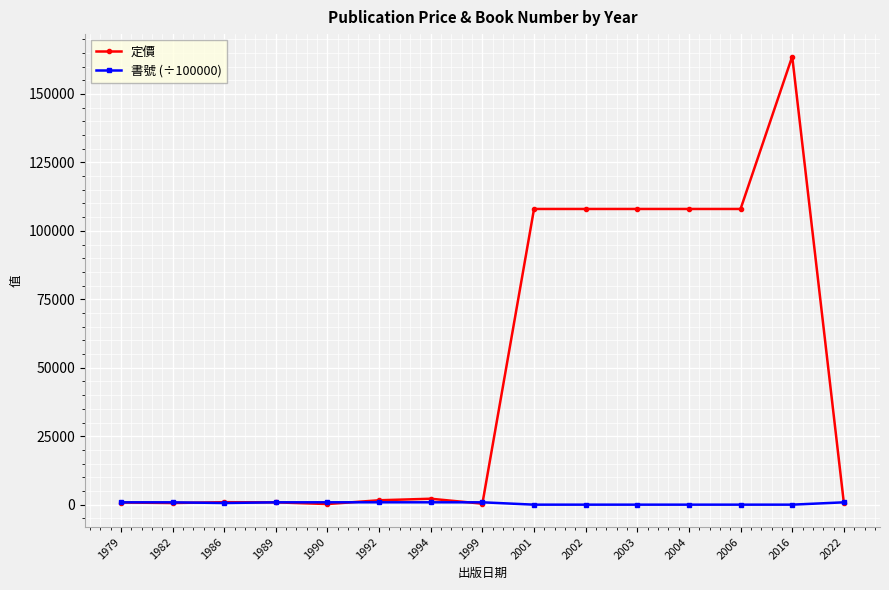

What is the sum of the 定價 values at 2004 and 1990?

108222.0